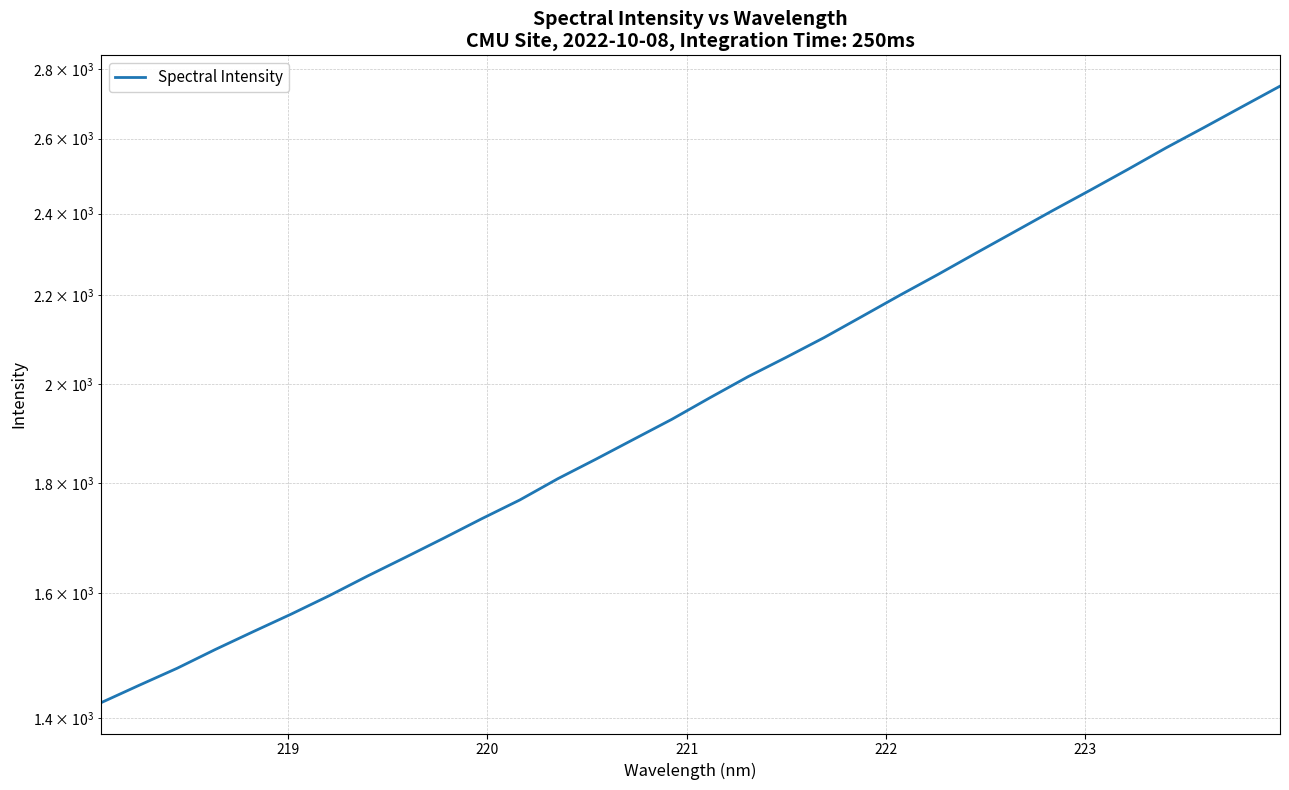

What is the smallest value displayed?

1423.5